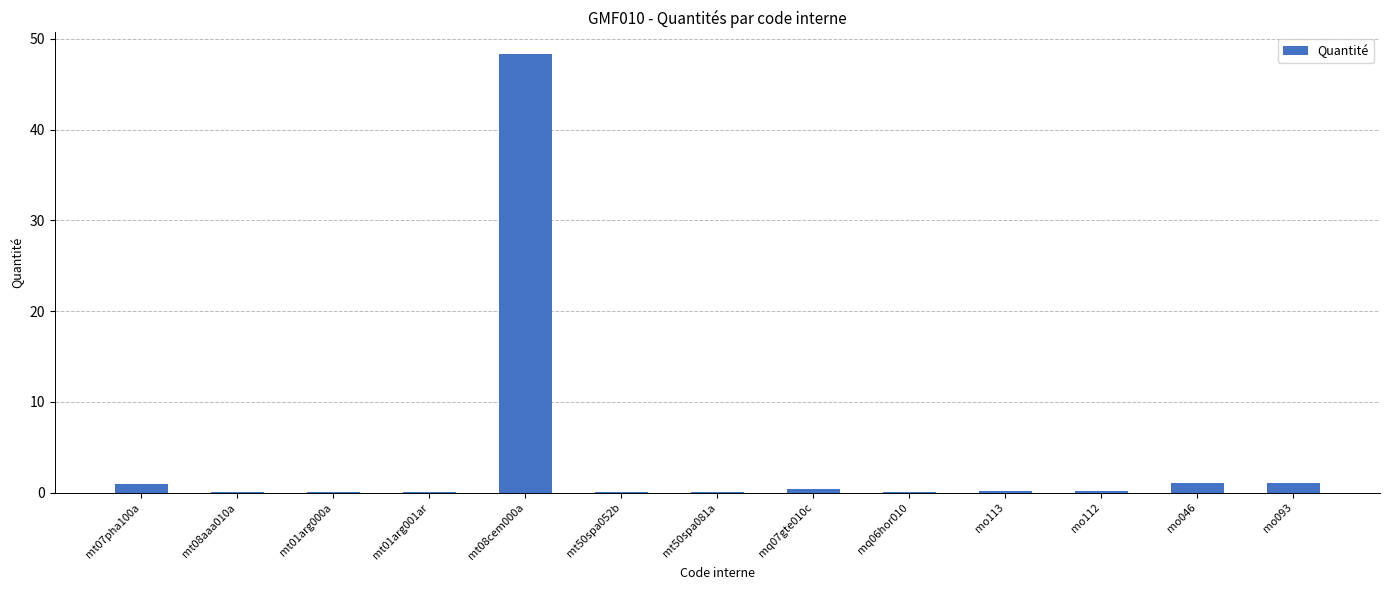

The chart shows a value of 1.1 at mo093. True or false?

True